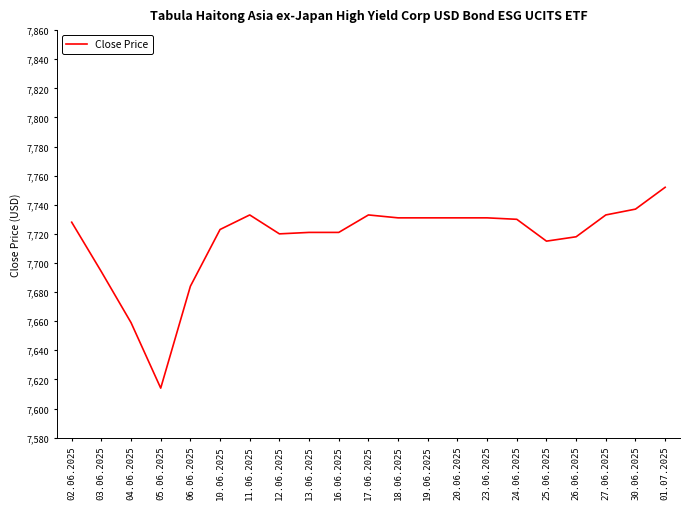

What is the sum of the values at 04.06.2025 and 06.06.2025?

15343